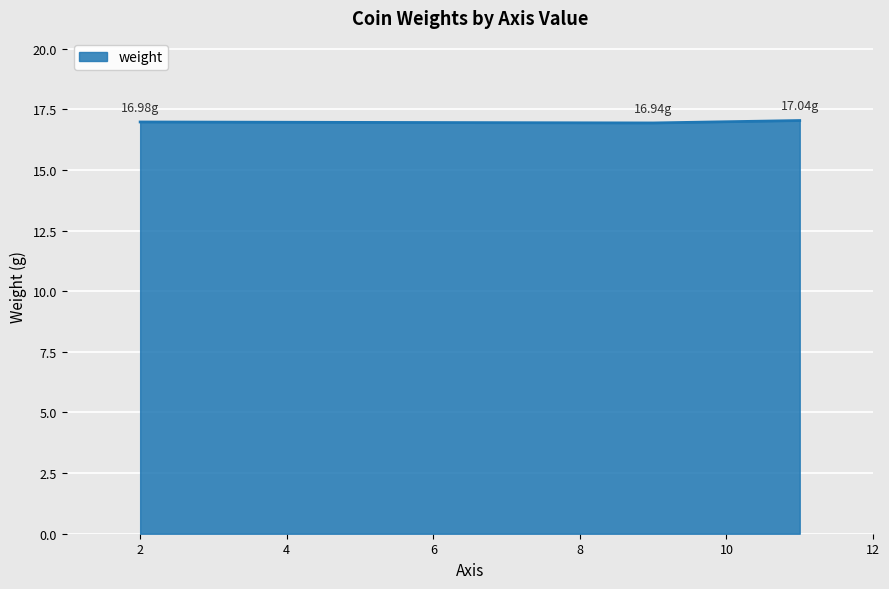

What is the sum of all values?

51.0